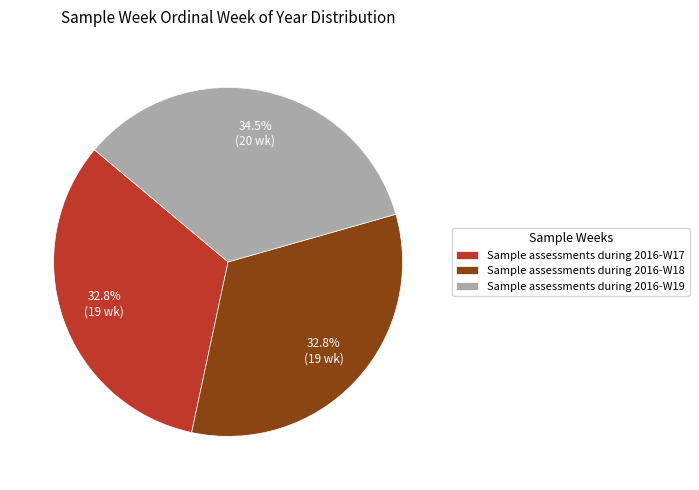

The Sample assessments during 2016-W17 slice represents 46% of the pie. True or false?

False